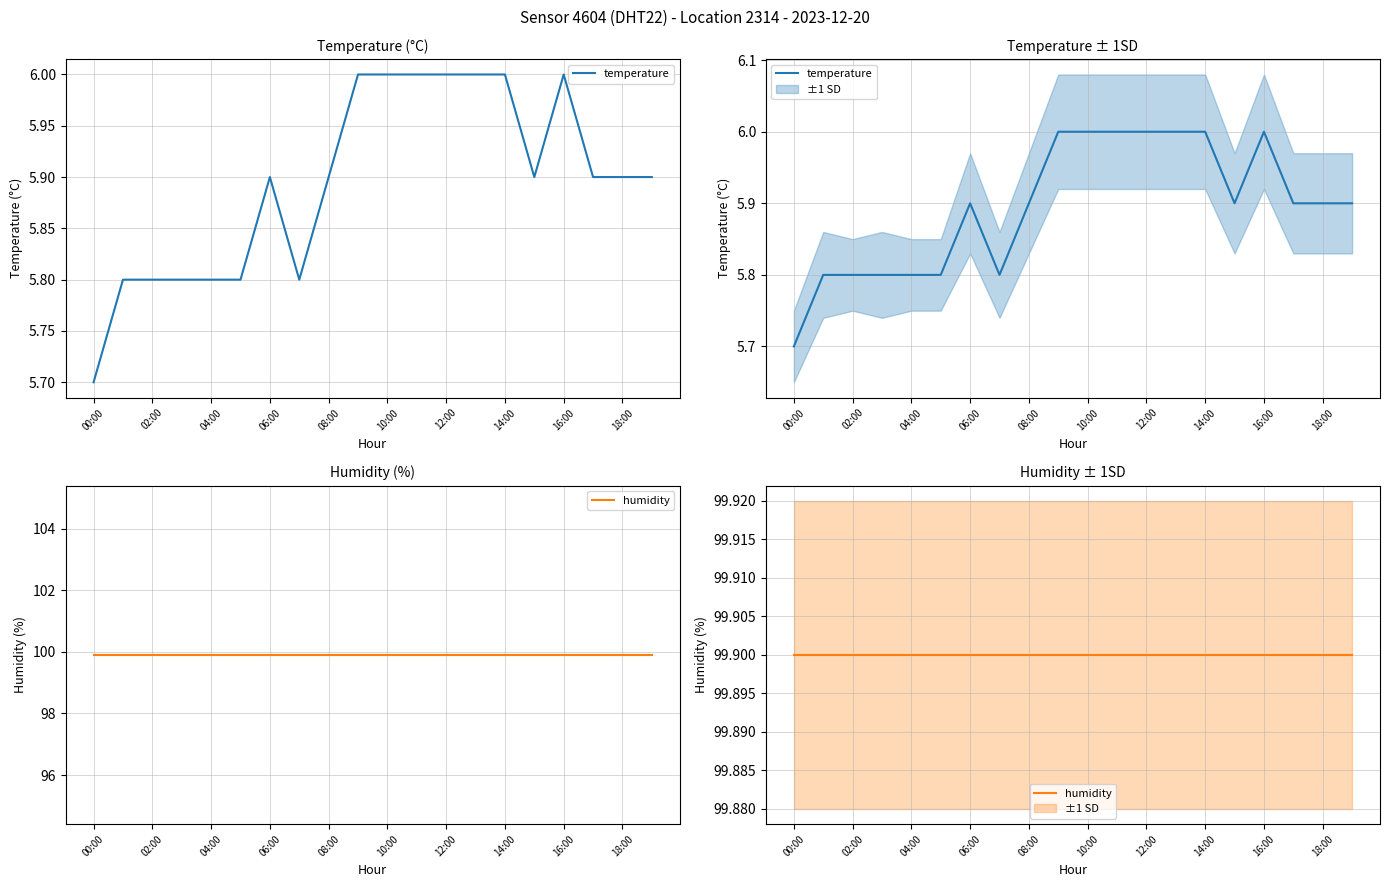

True or false: temperature has a value of 1.6 at 13.

False